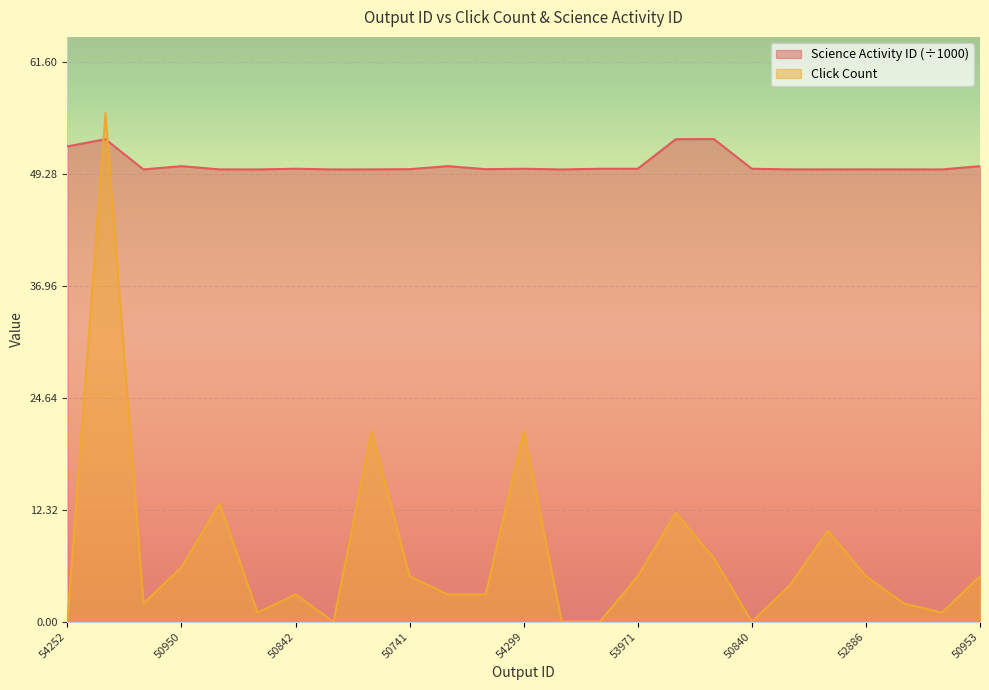

What is the maximum value for Click Count?

56.0